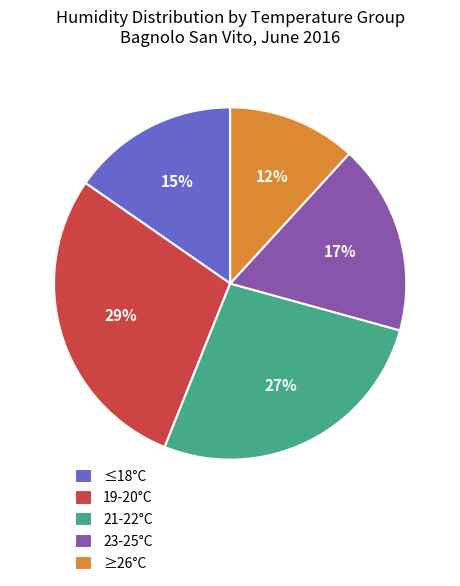

Combined, do ≥26°C and 21-22°C account for over 50%?

No